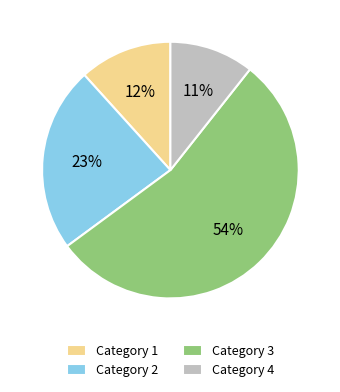

To the nearest percent, what is the average slice percentage?

25%